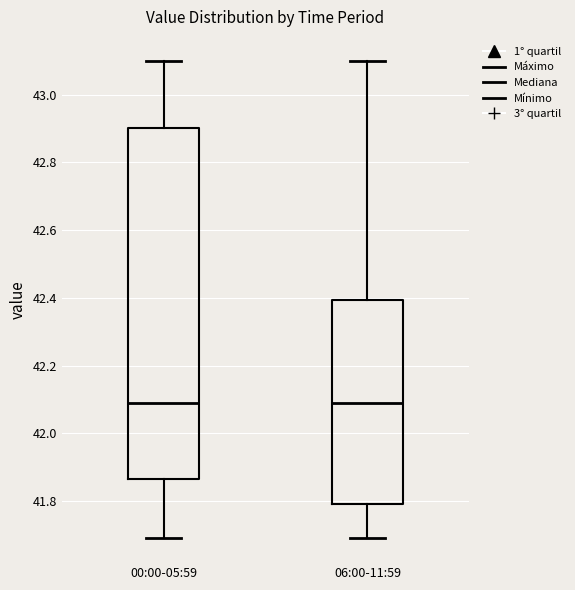

Comparing the boxes themselves (not the whiskers), which one is the tallest?

00:00-05:59